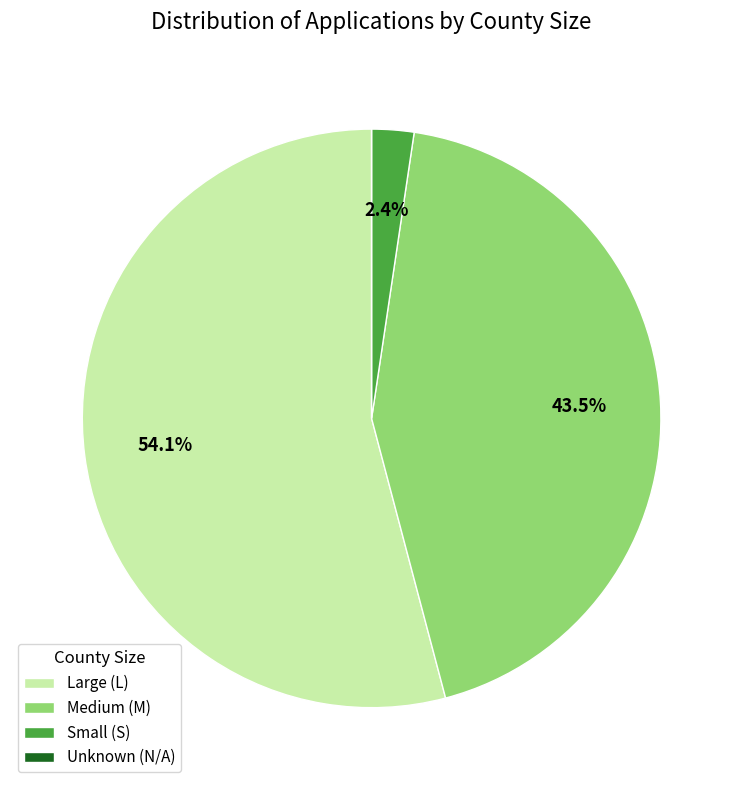

To the nearest percent, what is the average slice percentage?

25%